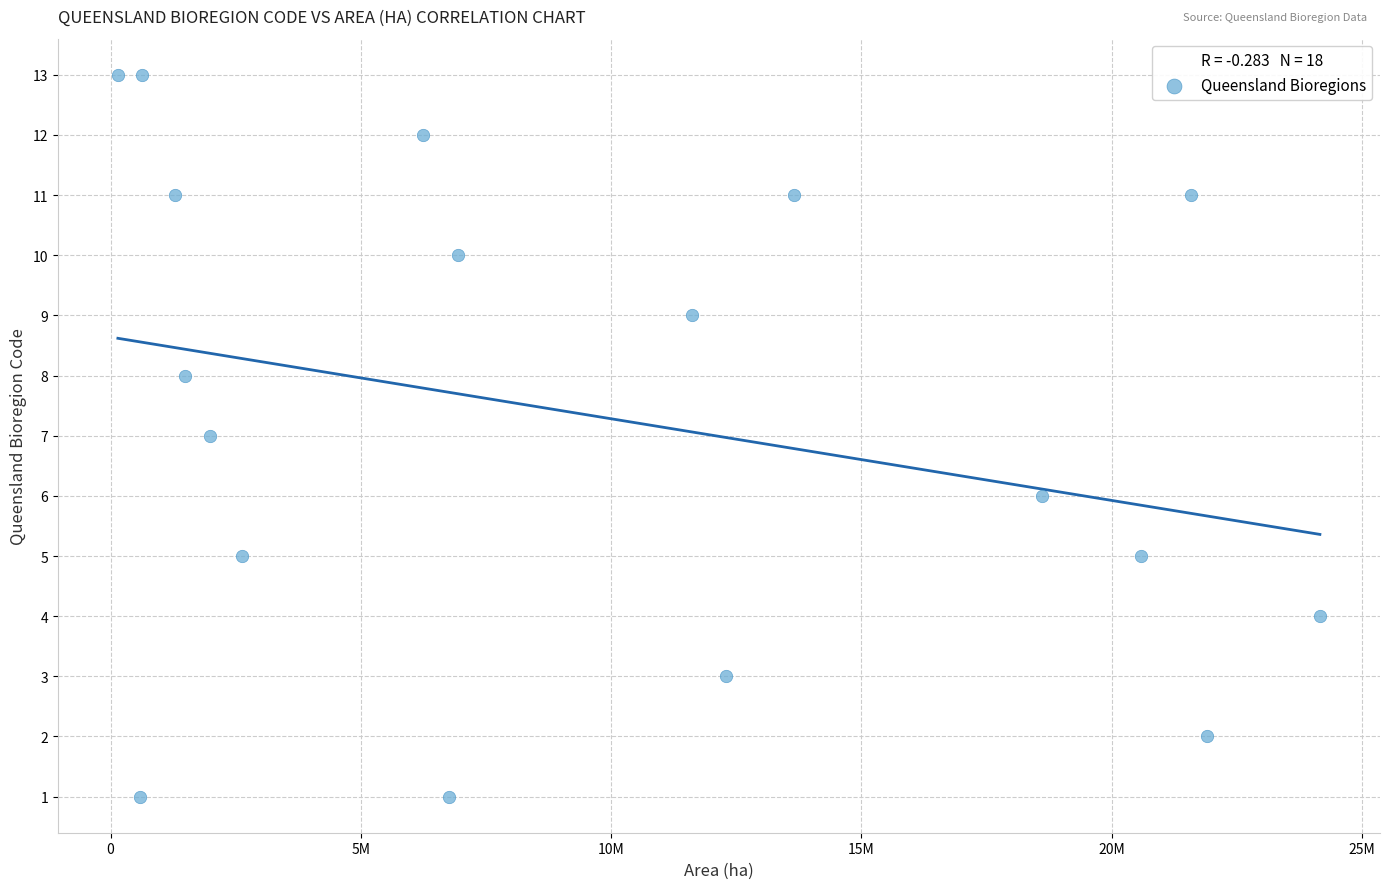

What is the range of Y values (max minus min)?

12